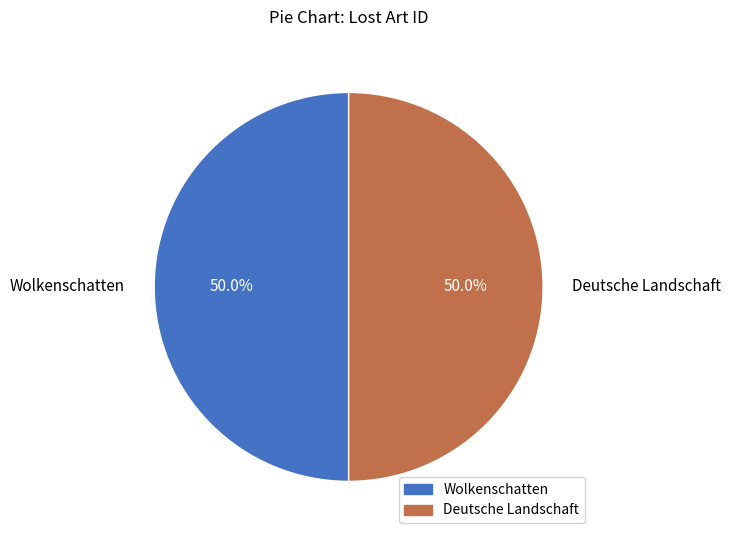

How many segments does this pie chart have?

2